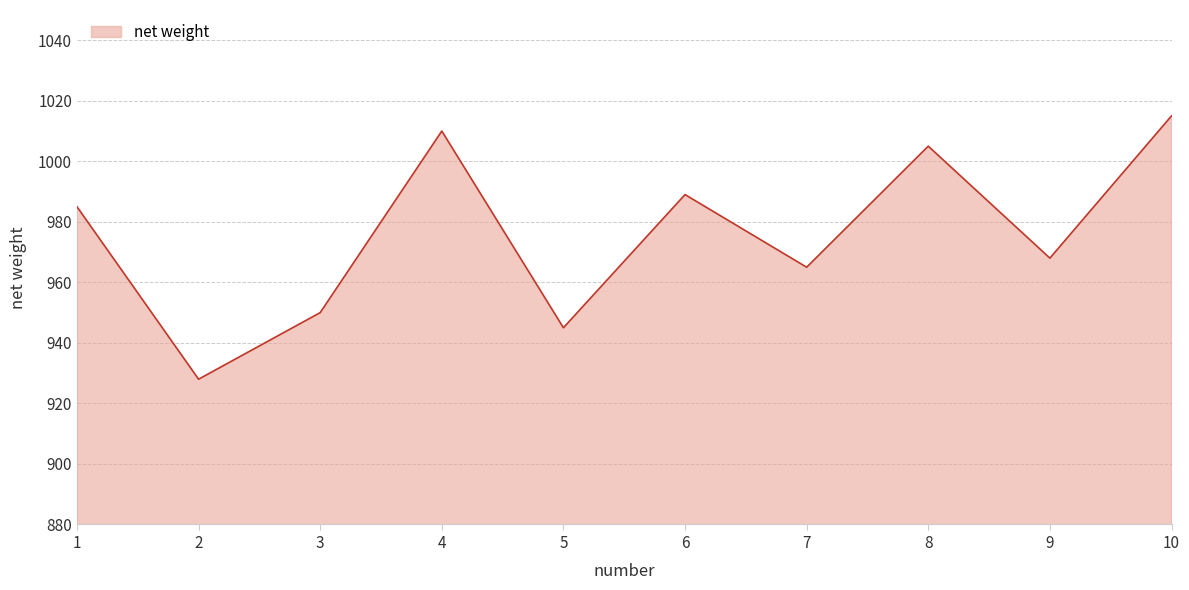

What is the change in value from 7 to 10?

+50